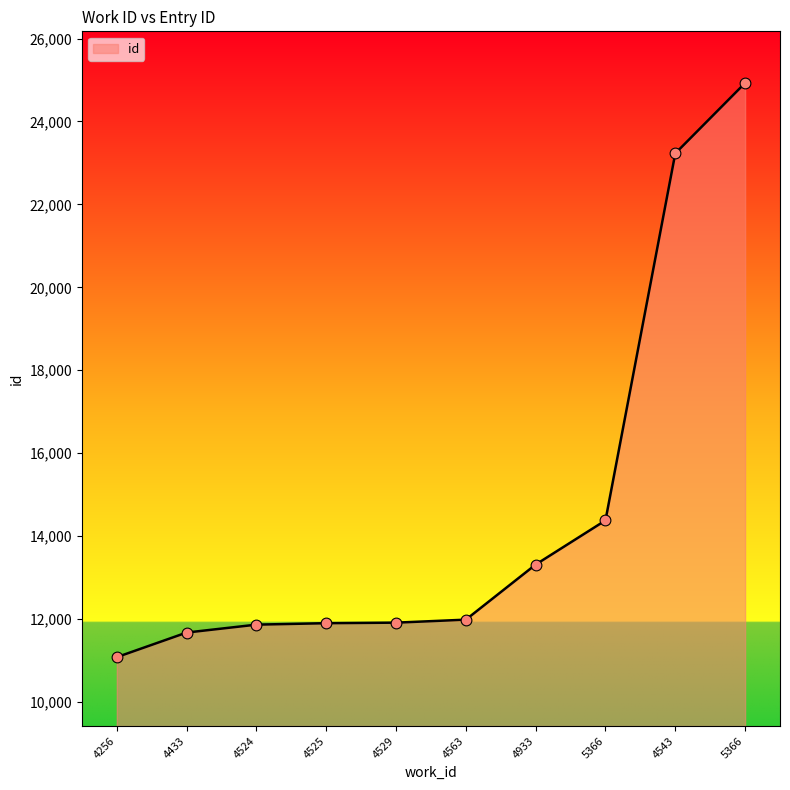

What is the change in value from 4525 to 5366?

+2479